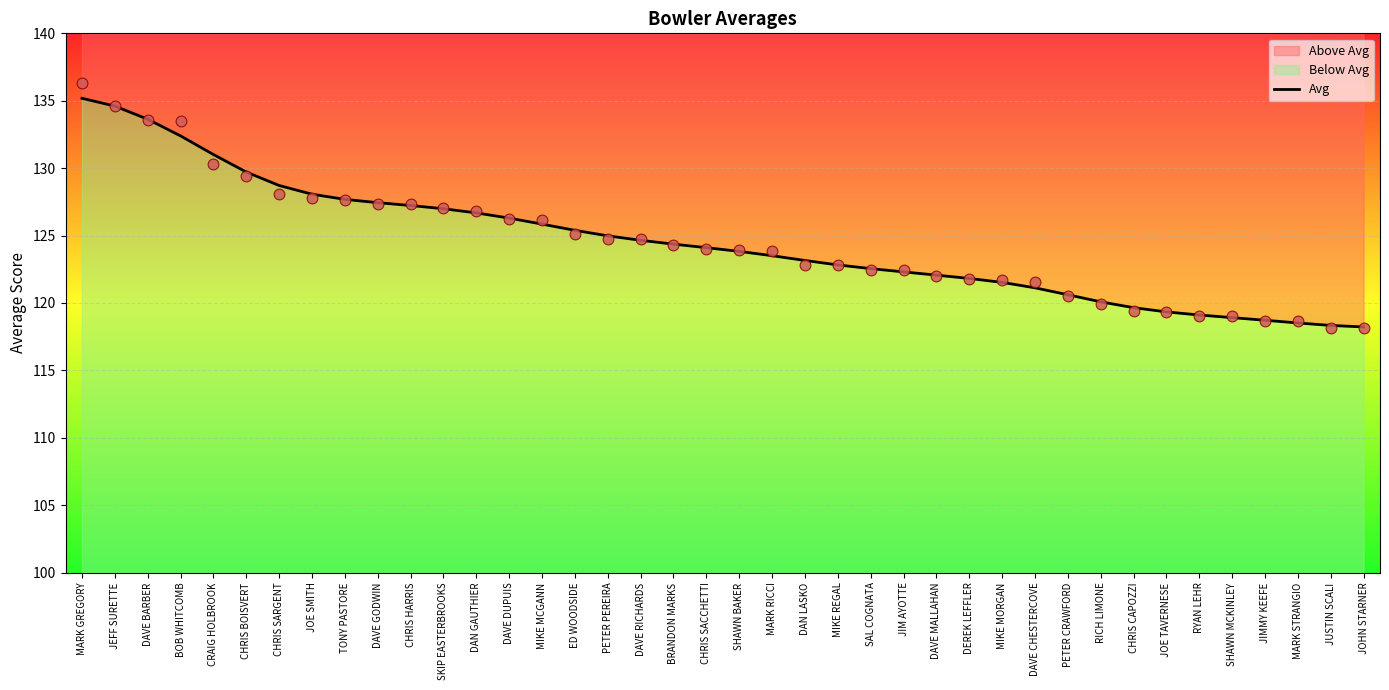

What is the change in value from SKIP EASTERBROOKS to SHAWN MCKINLEY?

-8.1